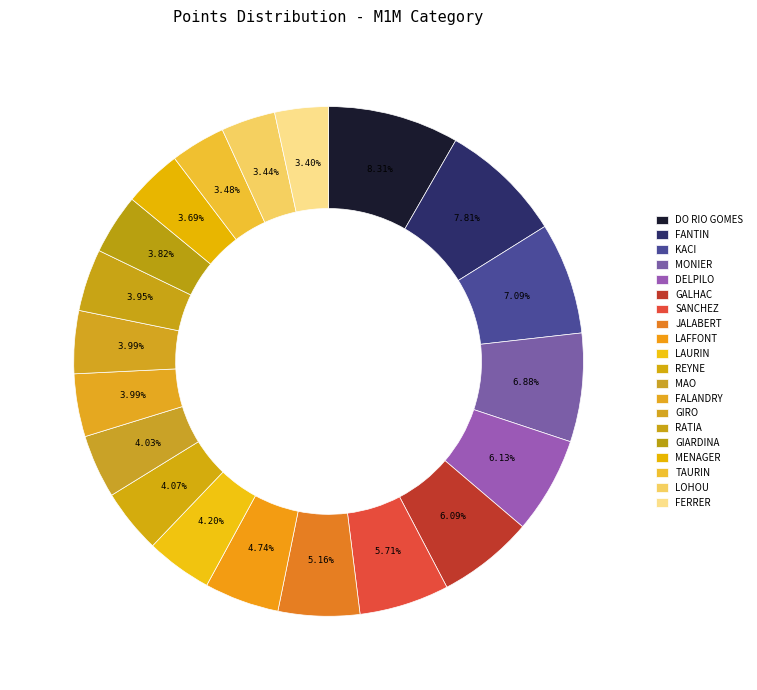

How many slices are in this pie chart?

20